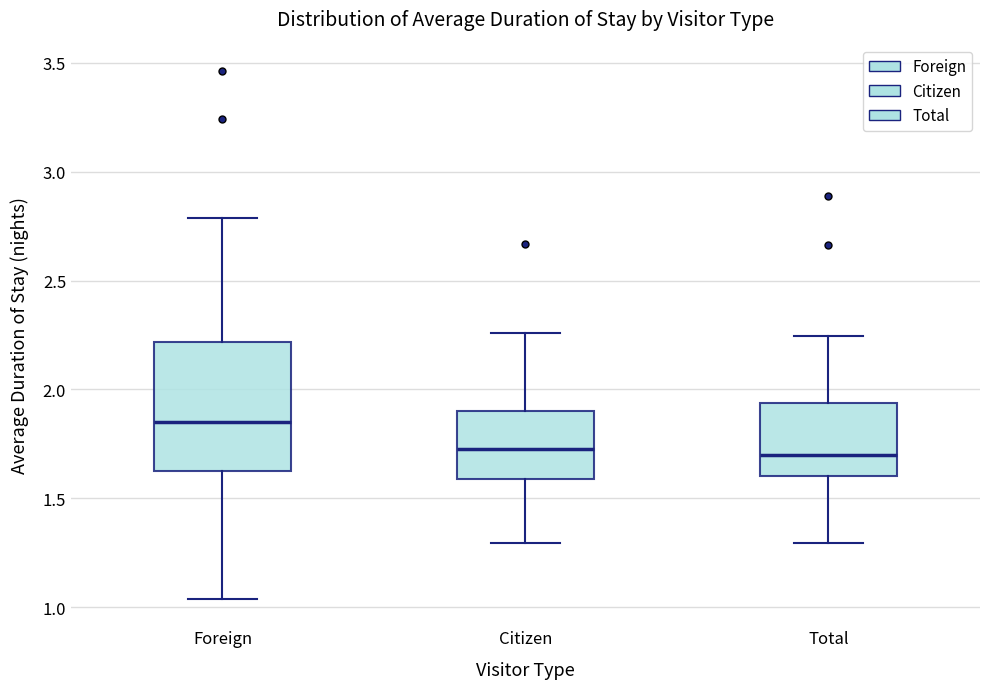

Which box has the highest median line?

Foreign